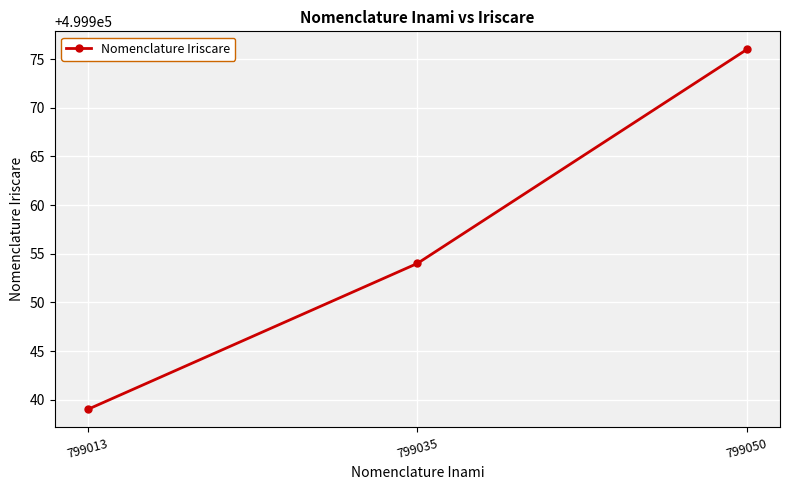

What is the difference between the maximum and minimum values?

37